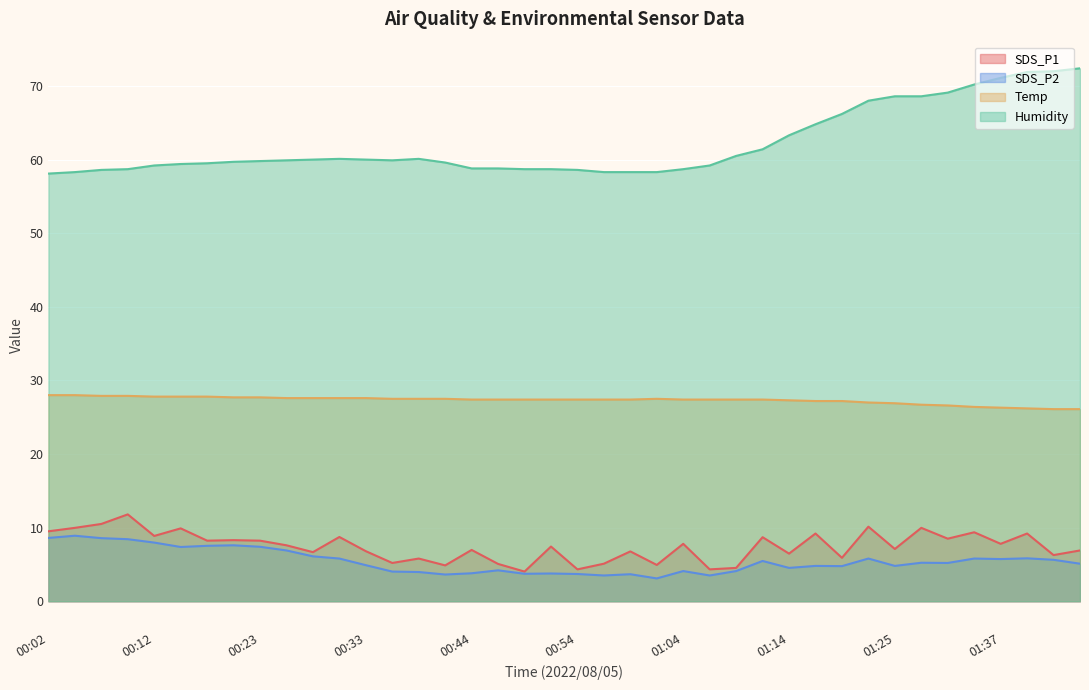

True or false: Humidity has a value of 59.6 at 00:41.

True